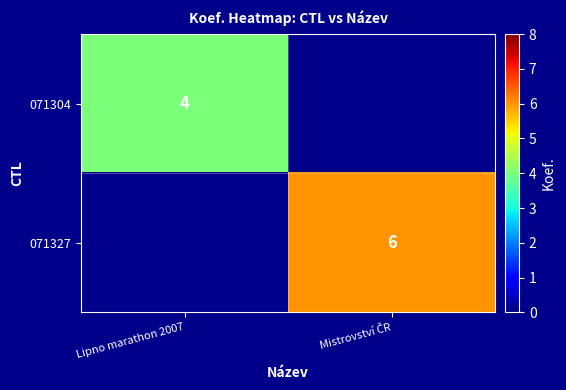

Rank the series by their average value, from highest to lowest.

071304, 071327